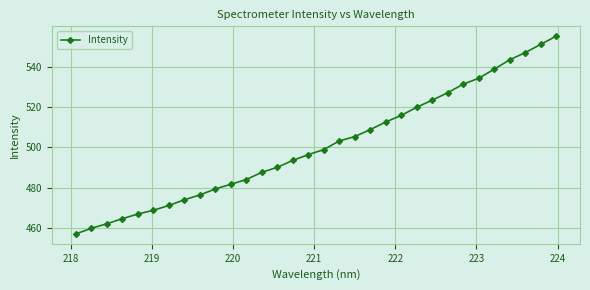

What is the maximum value shown in the chart?

555.0